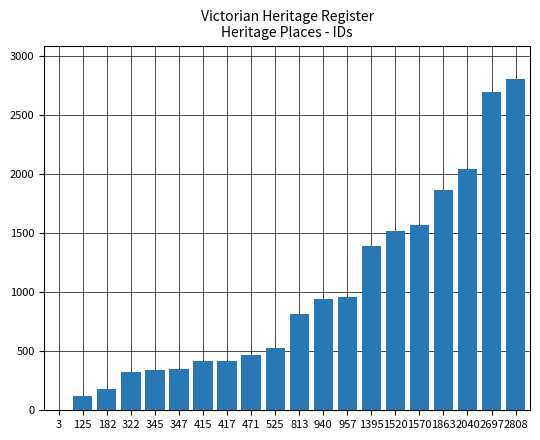

The chart shows a value of 407 at 1395. True or false?

False